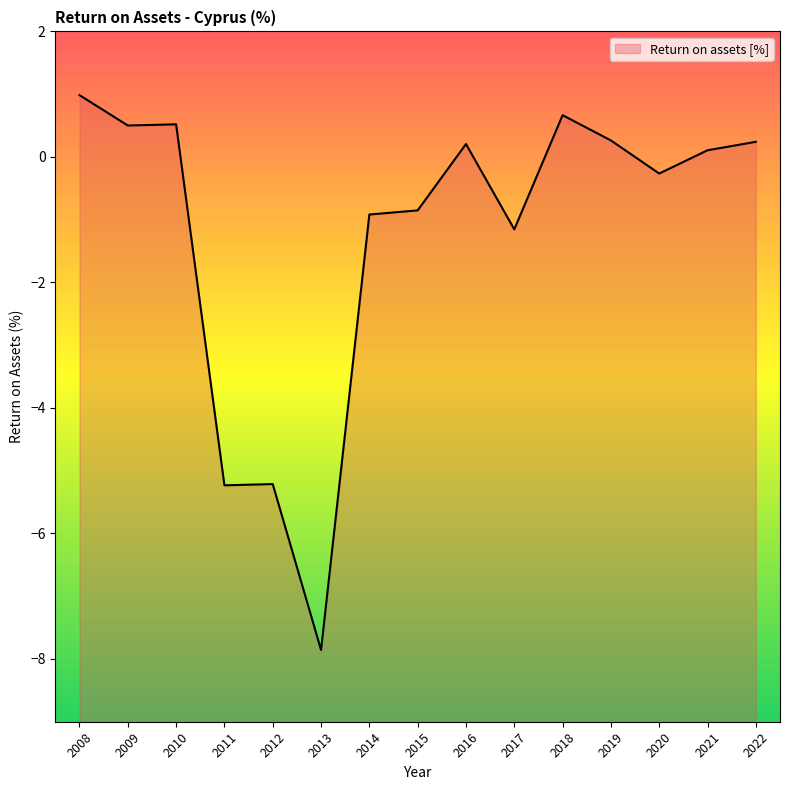

List the labels in order of value, smallest first.

2013, 2011, 2012, 2017, 2014, 2015, 2020, 2021, 2016, 2022, 2019, 2009, 2010, 2018, 2008